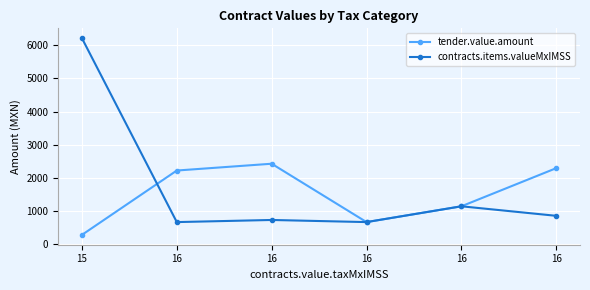

Does the chart have visible grid lines?

Yes